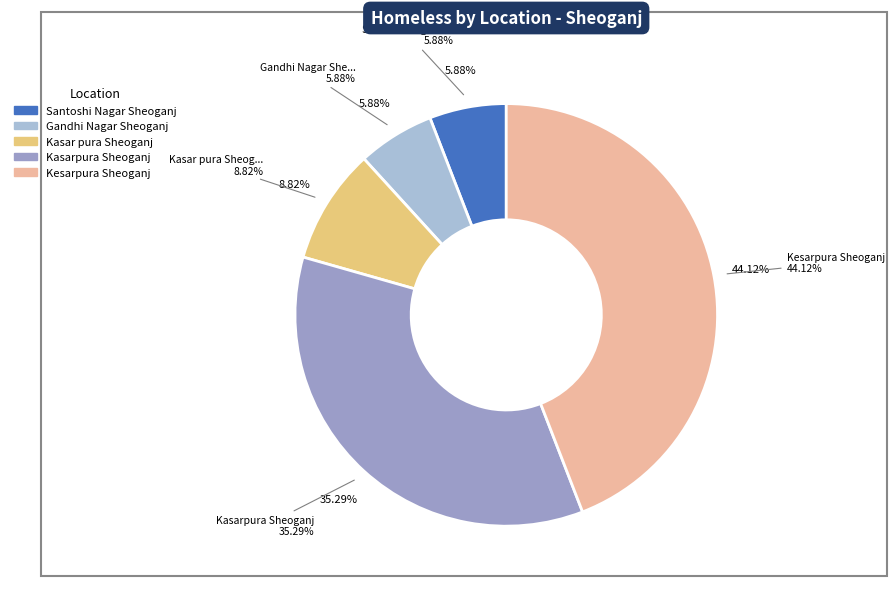

True or false: Kasarpura Sheoganj accounts for 35% of the total.

True